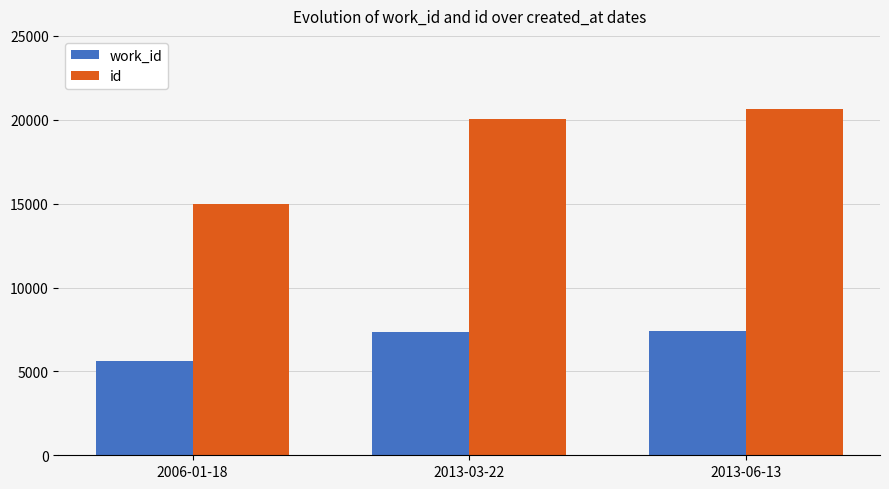

What is the difference between the highest and lowest values at 2013-03-22?

12698